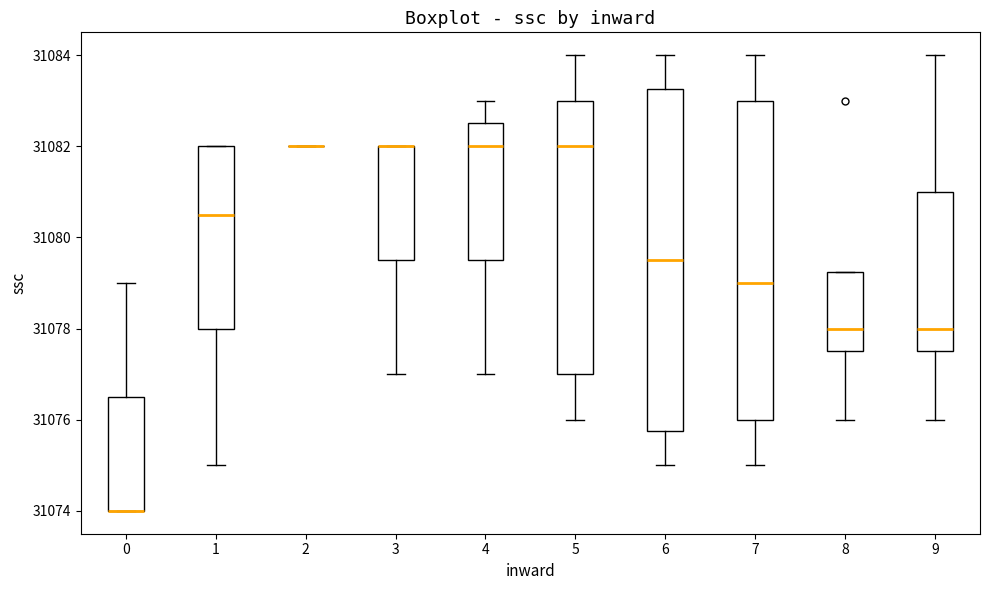

Where is the lower edge of the box at x = 0 on the y-axis? The values are not printed on the chart, so give them approximately, as read against the axis.

31074.0